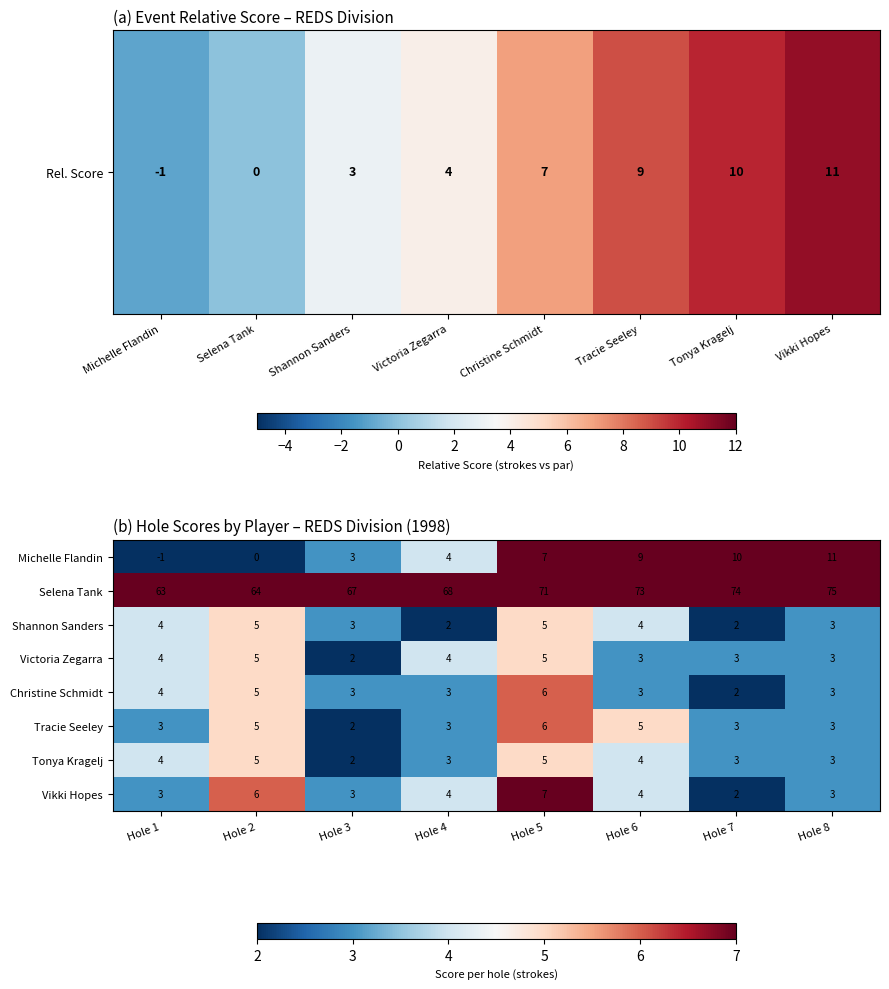

Is it true that Tracie Seeley equals 5 at Hole 2?

True